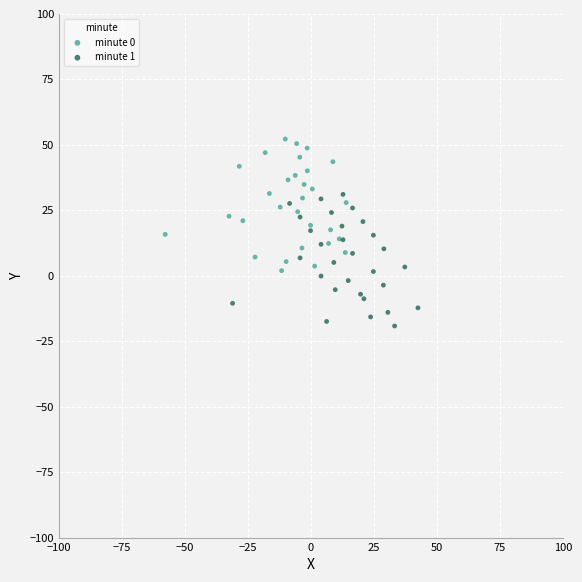

Which series reaches the minimum Y coordinate?

minute 1